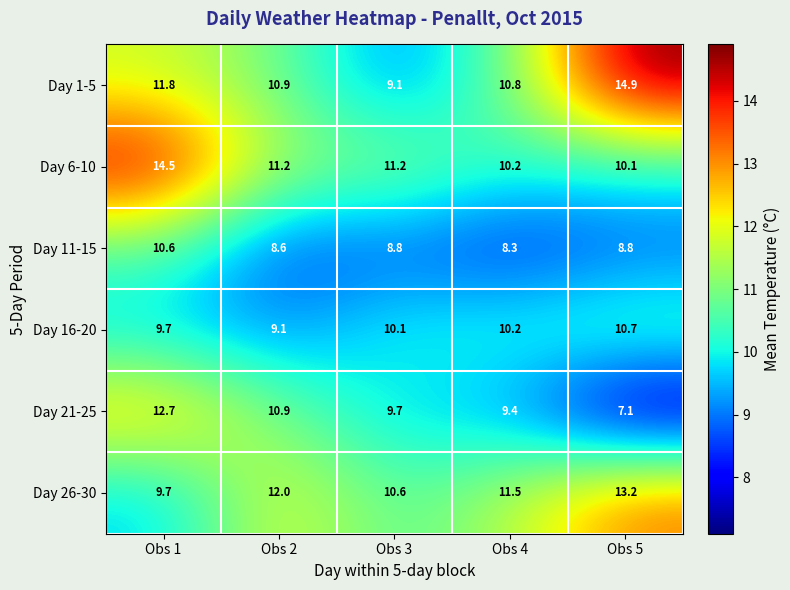

Is it true that Day 16-20 equals 10.7 at Obs 5?

True